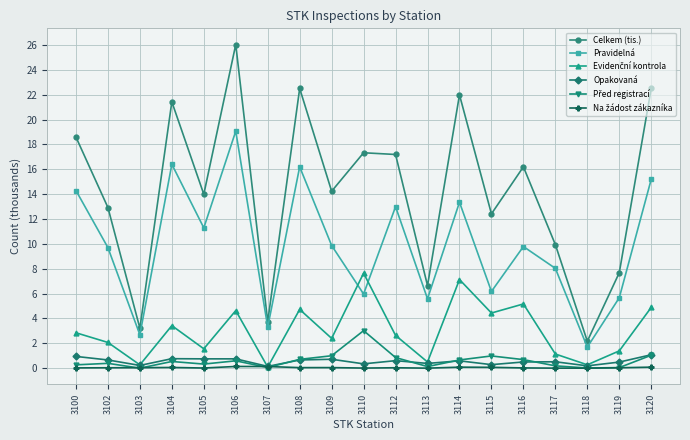

Which series has the largest range (max minus min)?

Celkem (tis.)